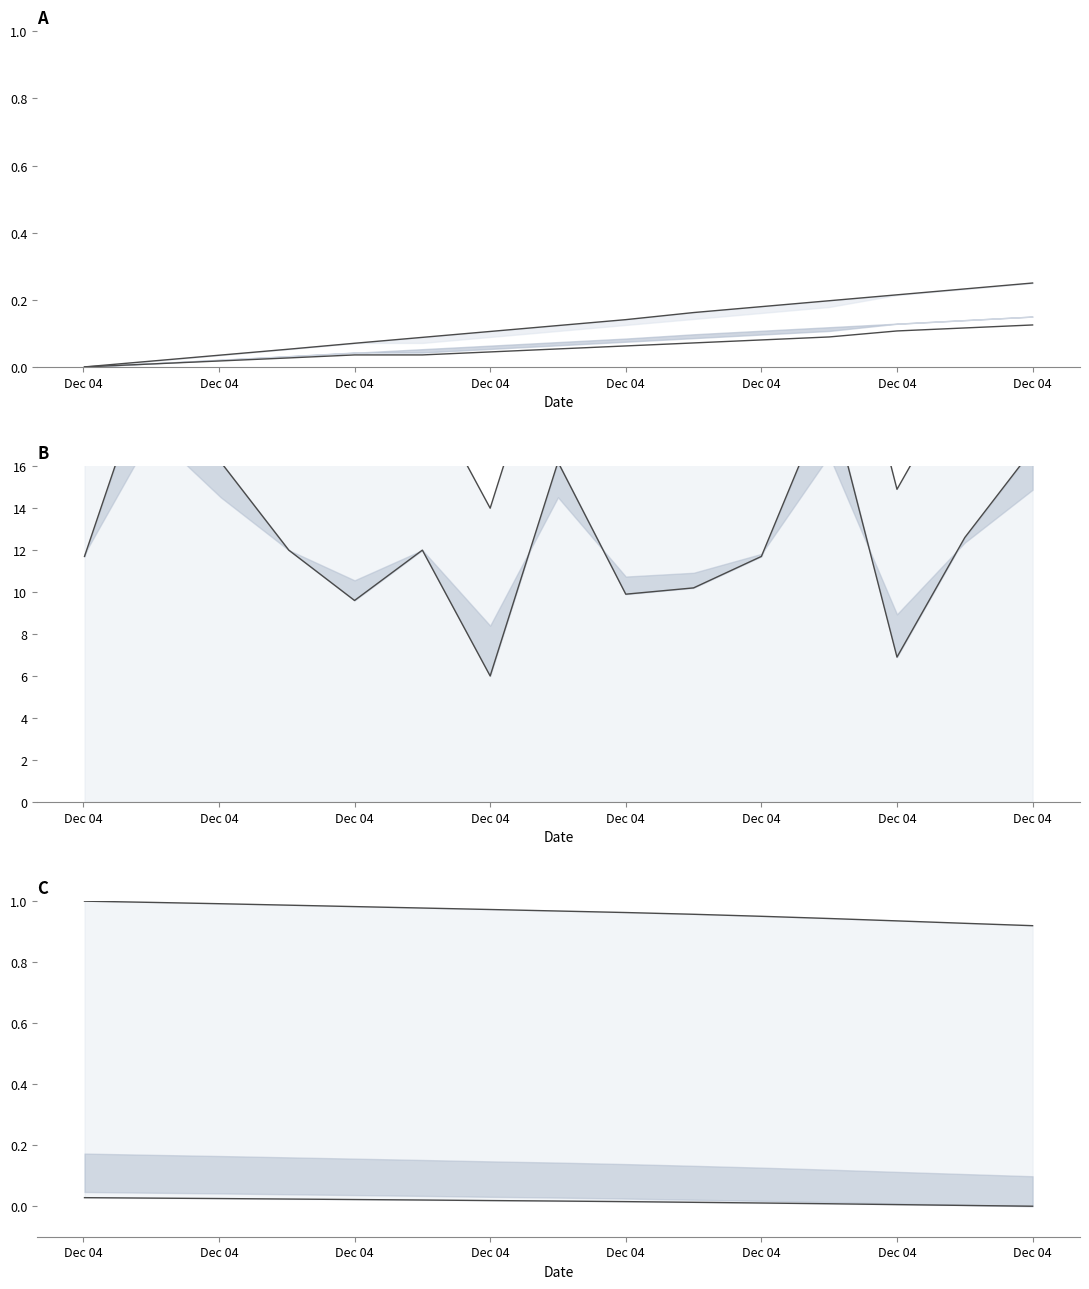

The JK upper series shows 48.4 at Dec 04. True or false?

False